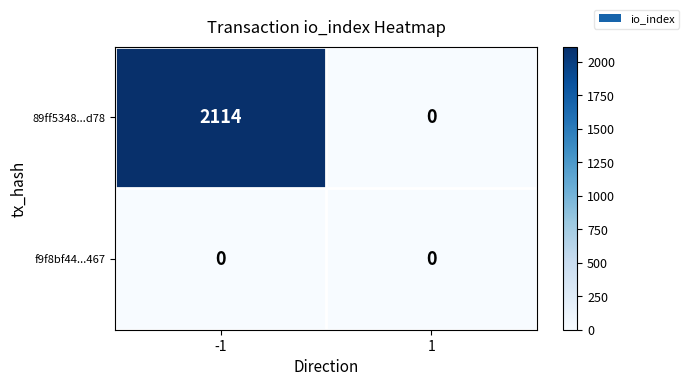

What is the total value across all series at -1?

2114